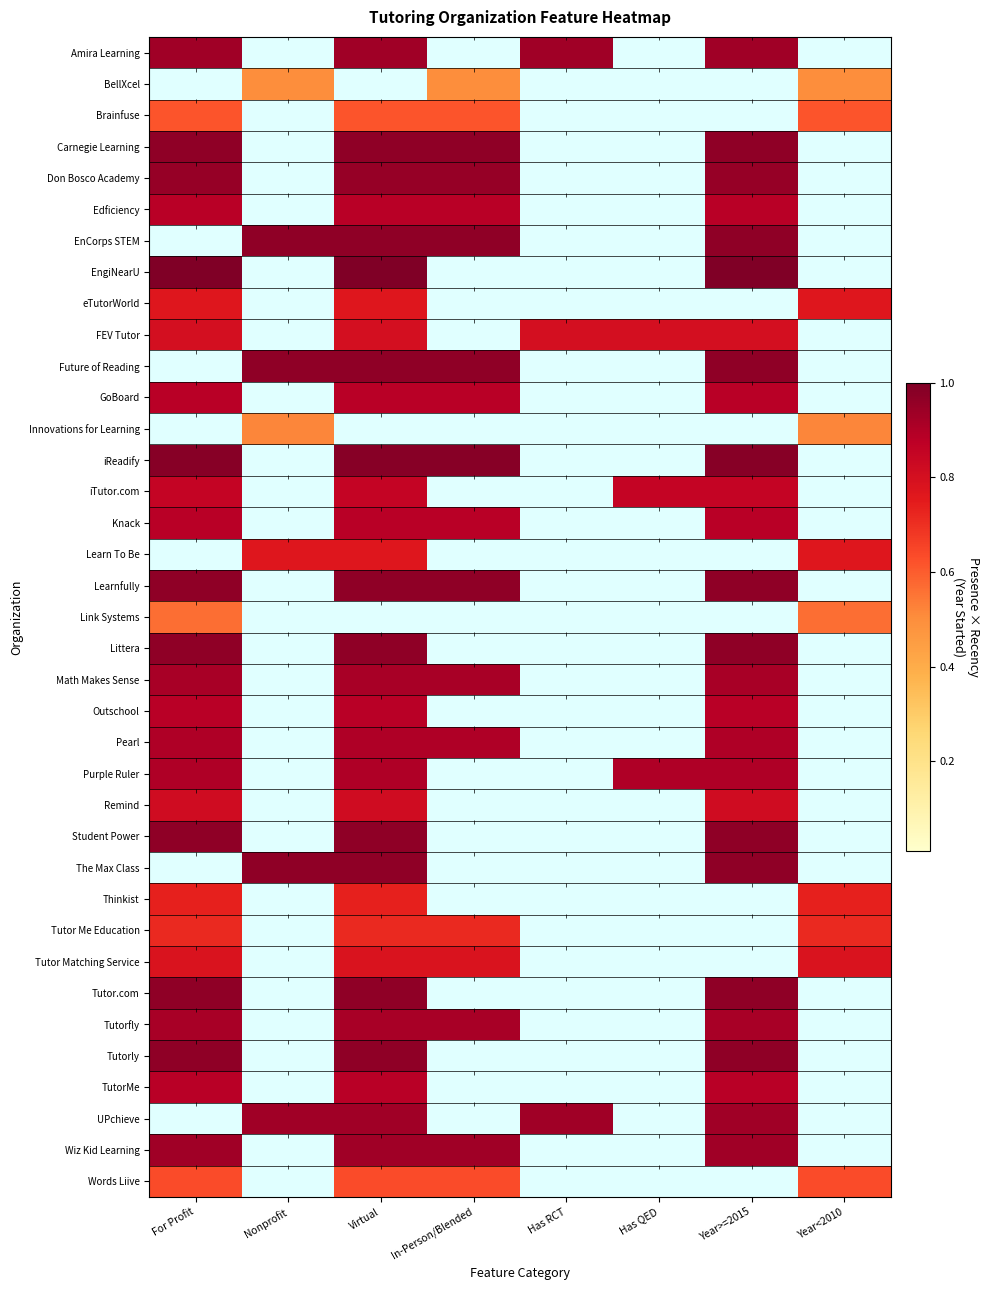

What is the total value across all series at For Profit?

25.9